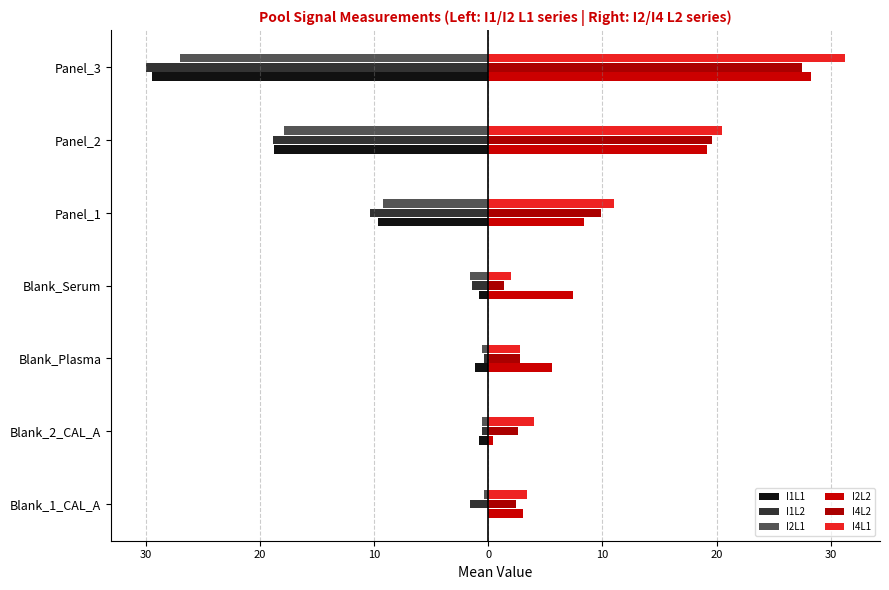

At how many categories does at least one series exceed 13?

2